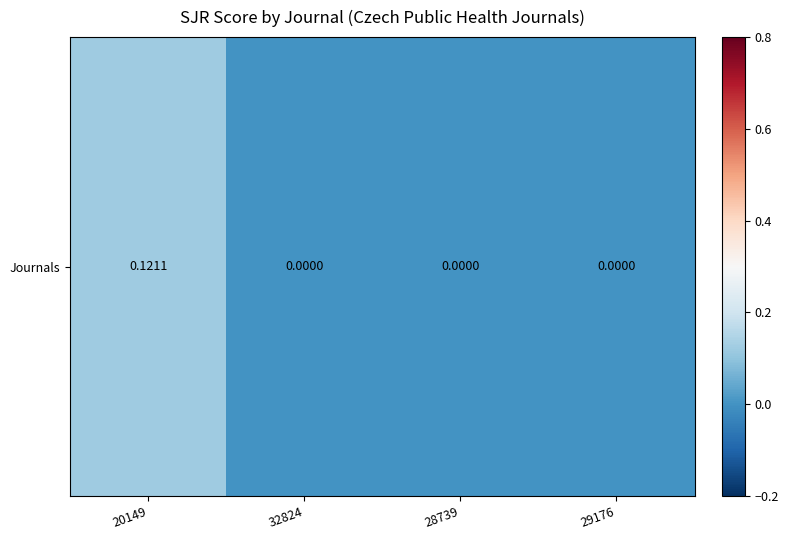

Reading right to left, what are all the values shown in this chart?

0.0	0.0	0.0	0.1